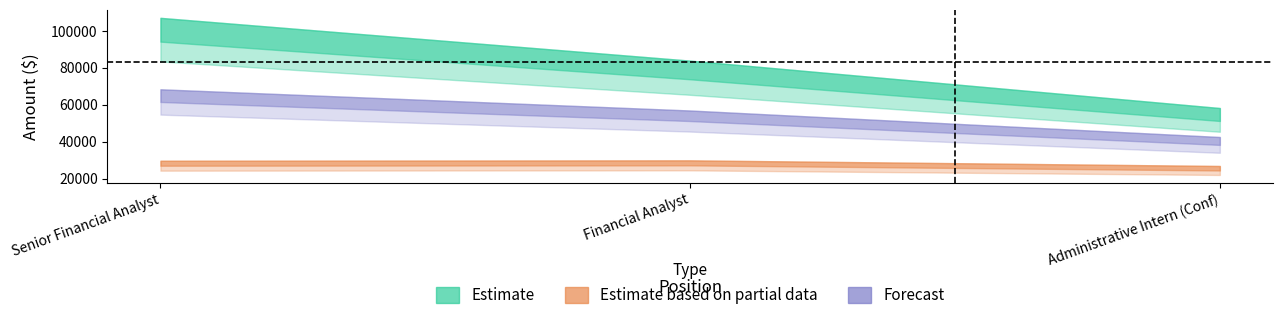

The Total Wages series shows 63255 at Senior Financial Analyst. True or false?

False